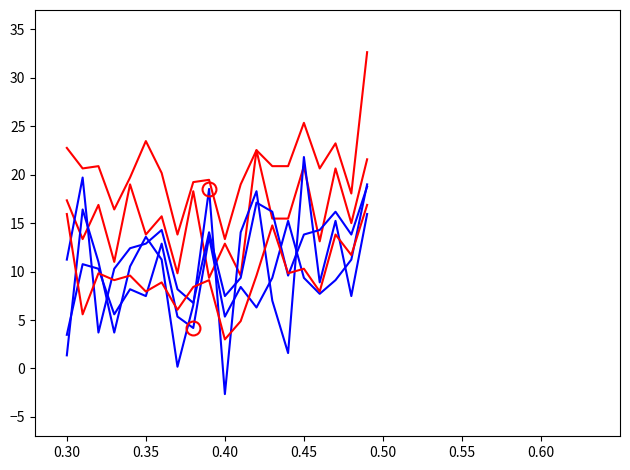

Does the chart display data point markers on the line(s)?

No